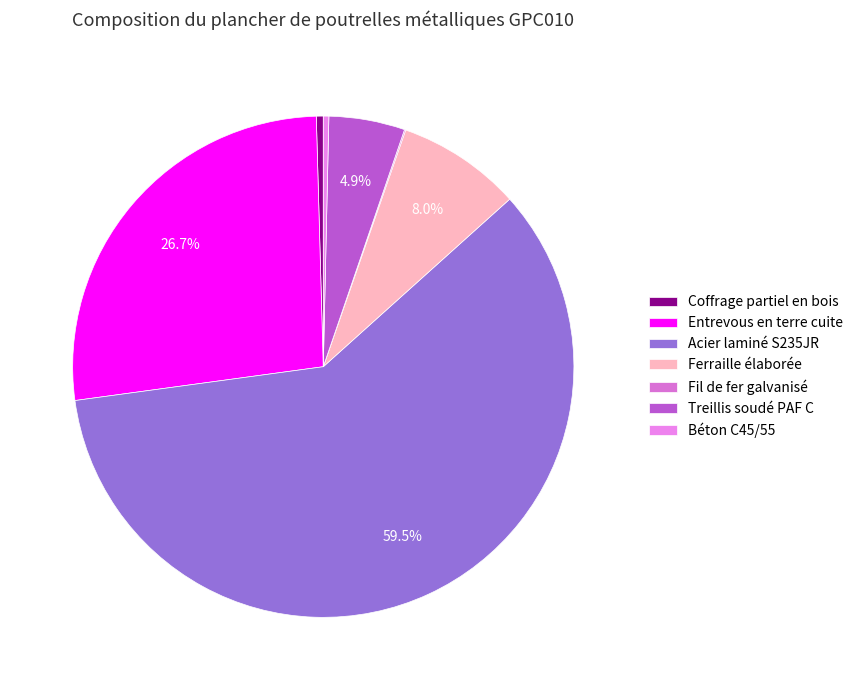

The Fil de fer galvanisé slice represents 0% of the pie. True or false?

True